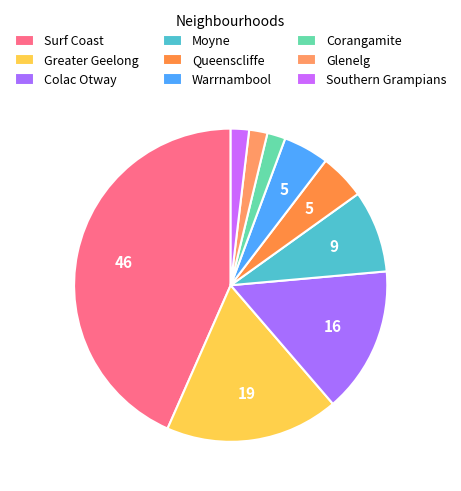

Does Warrnambool represent more than half of the total?

No